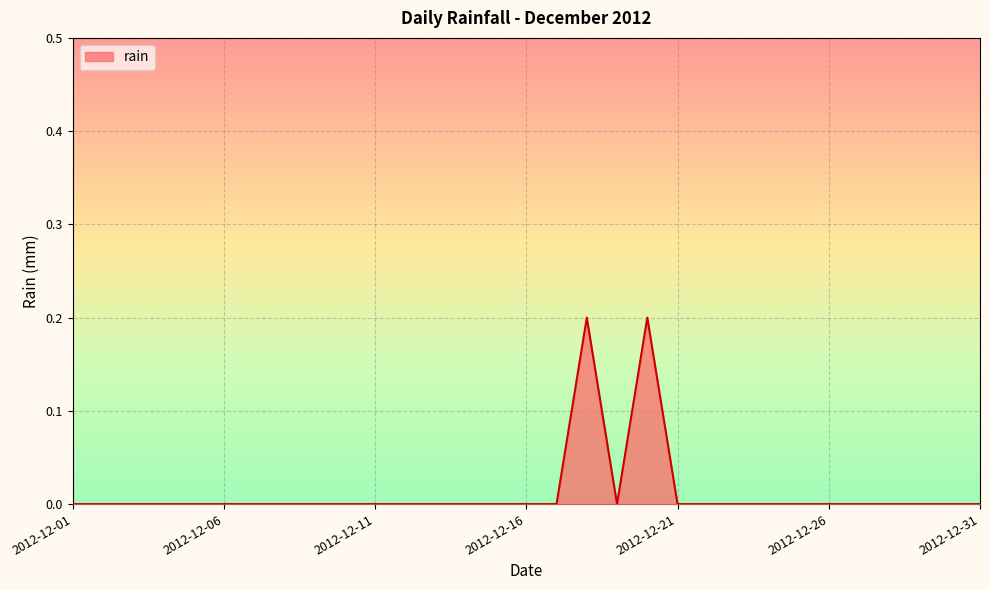

List the labels in order of value, largest first.

2012-12-18, 2012-12-20, 2012-12-01, 2012-12-02, 2012-12-03, 2012-12-04, 2012-12-05, 2012-12-06, 2012-12-07, 2012-12-08, 2012-12-09, 2012-12-10, 2012-12-11, 2012-12-12, 2012-12-13, 2012-12-14, 2012-12-15, 2012-12-16, 2012-12-17, 2012-12-19, 2012-12-21, 2012-12-22, 2012-12-23, 2012-12-24, 2012-12-25, 2012-12-26, 2012-12-27, 2012-12-28, 2012-12-29, 2012-12-30, 2012-12-31